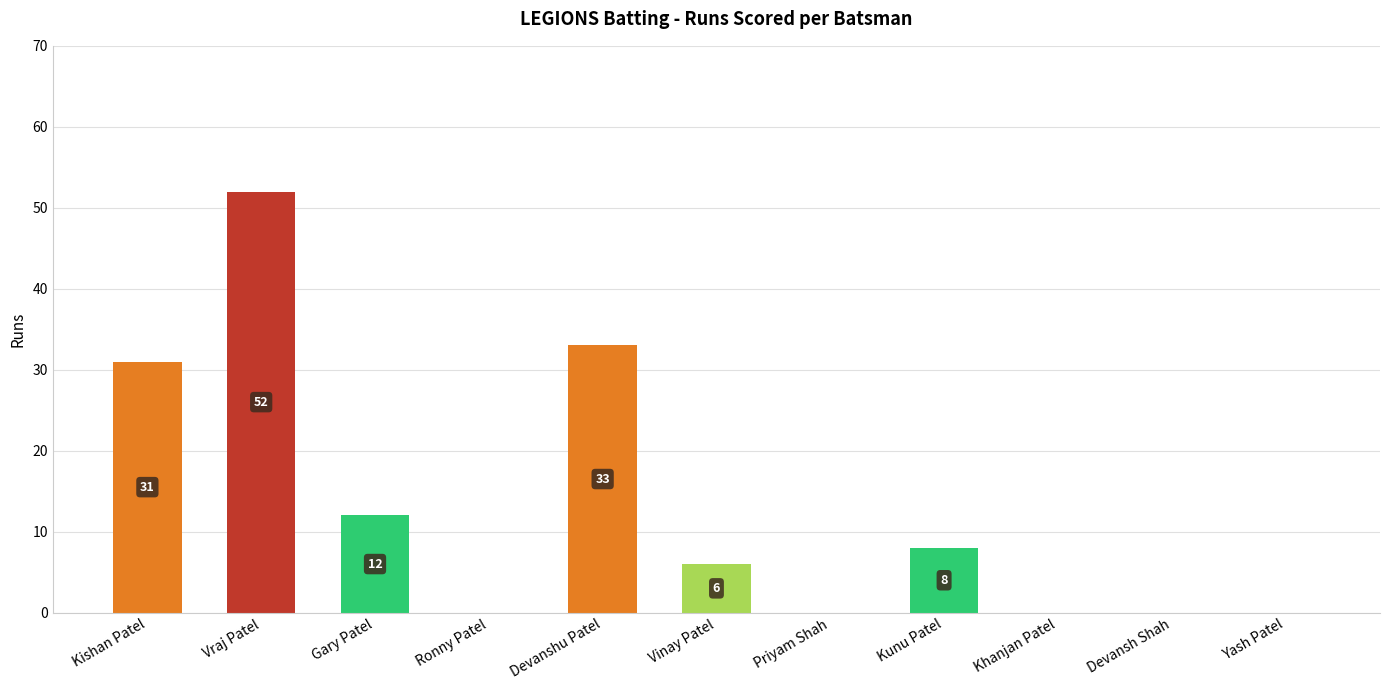

The value at Ronny Patel is 16. True or false?

False